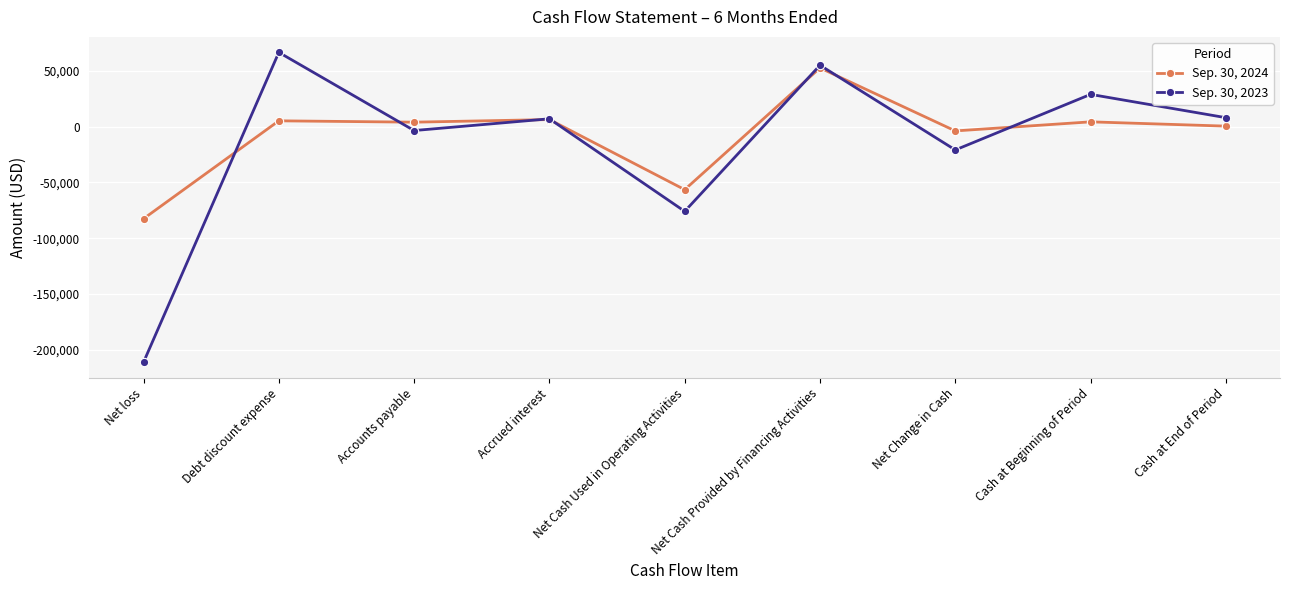

Which series has the widest spread of values?

Sep. 30, 2023